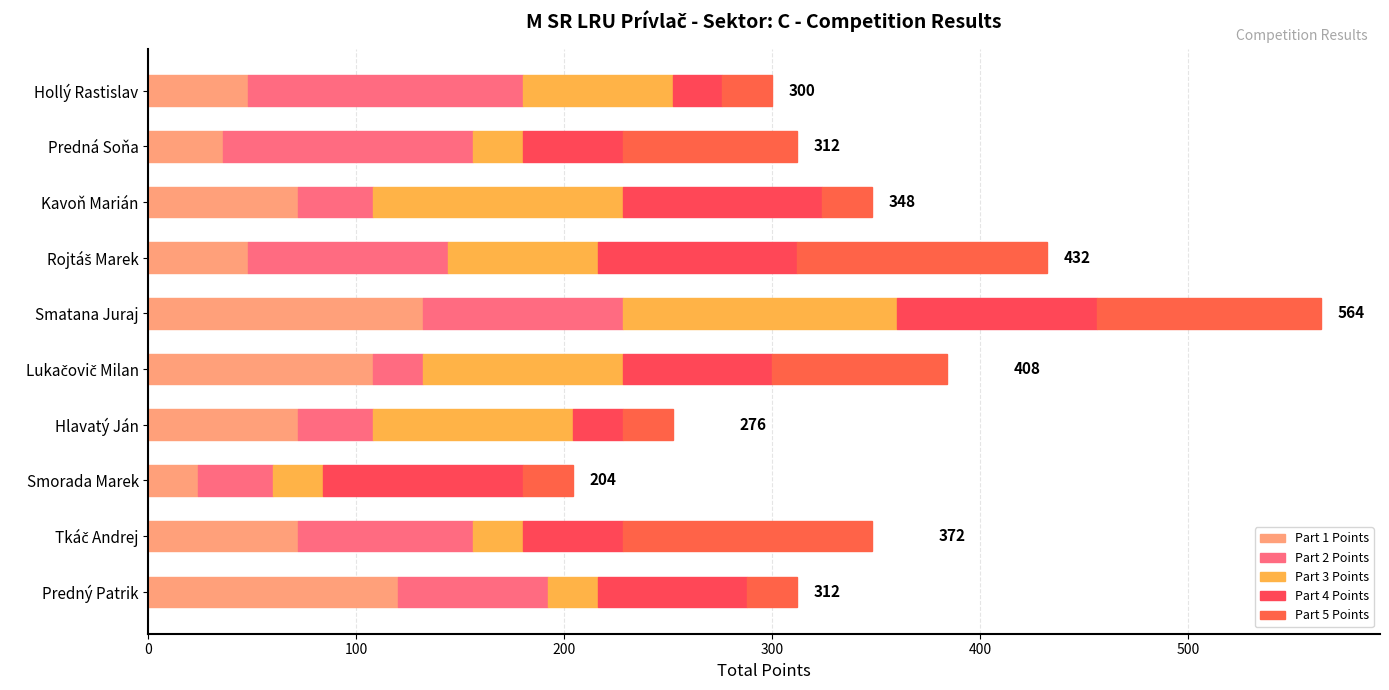

Reading left to right, transcribe all the data shown in this chart.

Part 1 Points: 120	72	24	72	108	132	48	72	36	48
Part 2 Points: 72	84	36	36	24	96	96	36	120	132
Part 3 Points: 24	24	24	96	96	132	72	120	24	72
Part 4 Points: 72	48	96	24	72	96	96	96	48	24
Part 5 Points: 24	120	24	24	84	108	120	24	84	24